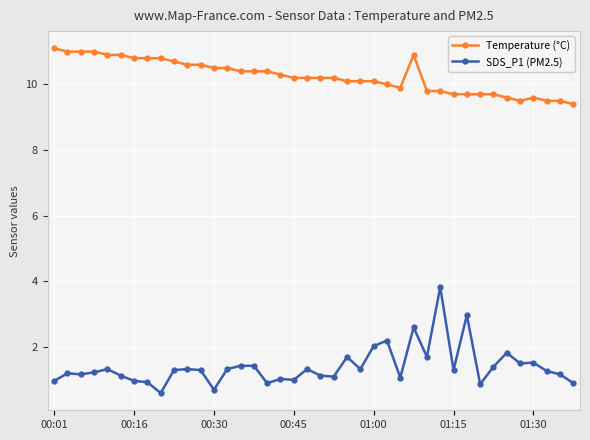

What is the greatest value displayed?

11.1